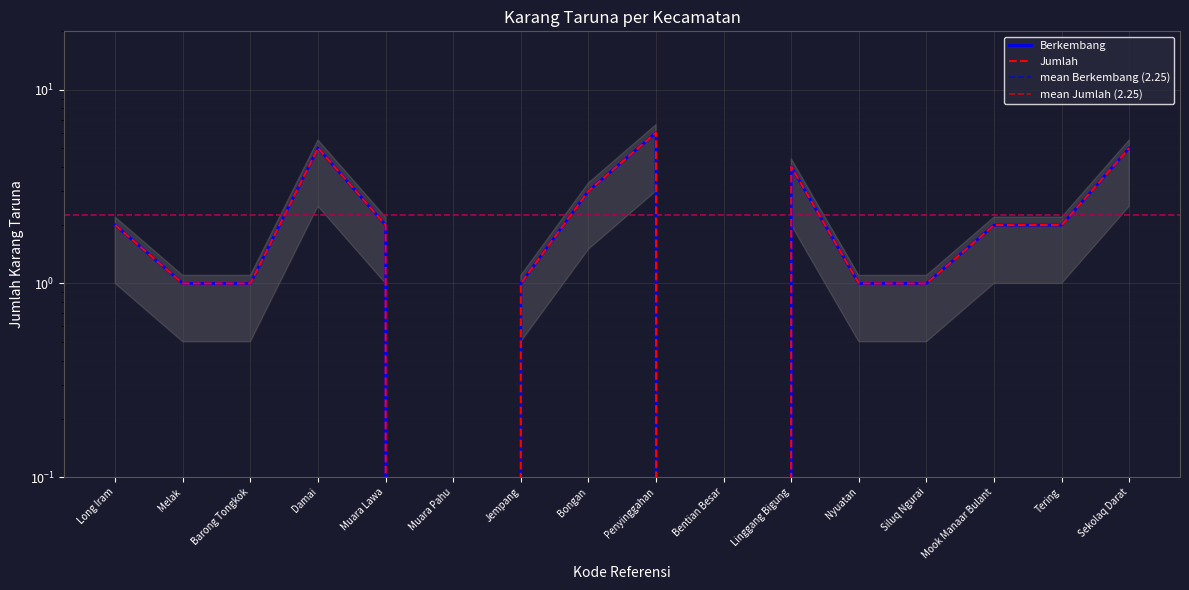

How many lines are shown in the chart?

2